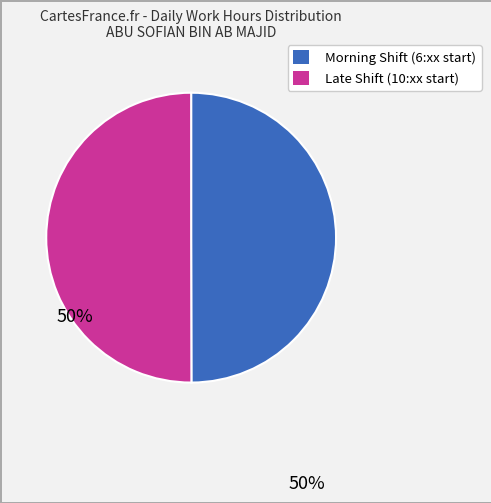

Count the number of slices in the pie.

2